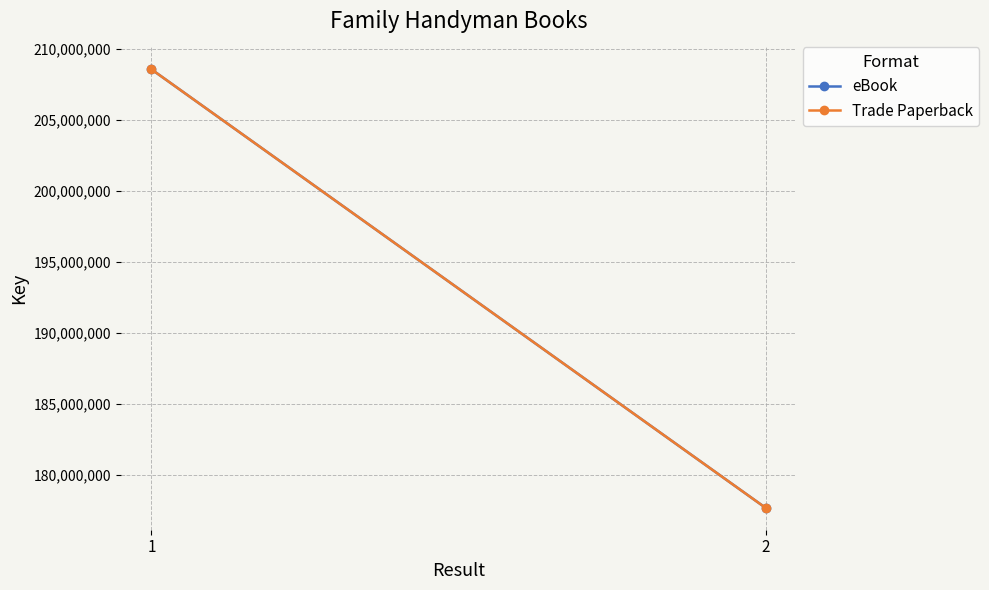

Is it true that eBook equals 177664643 at 2?

True